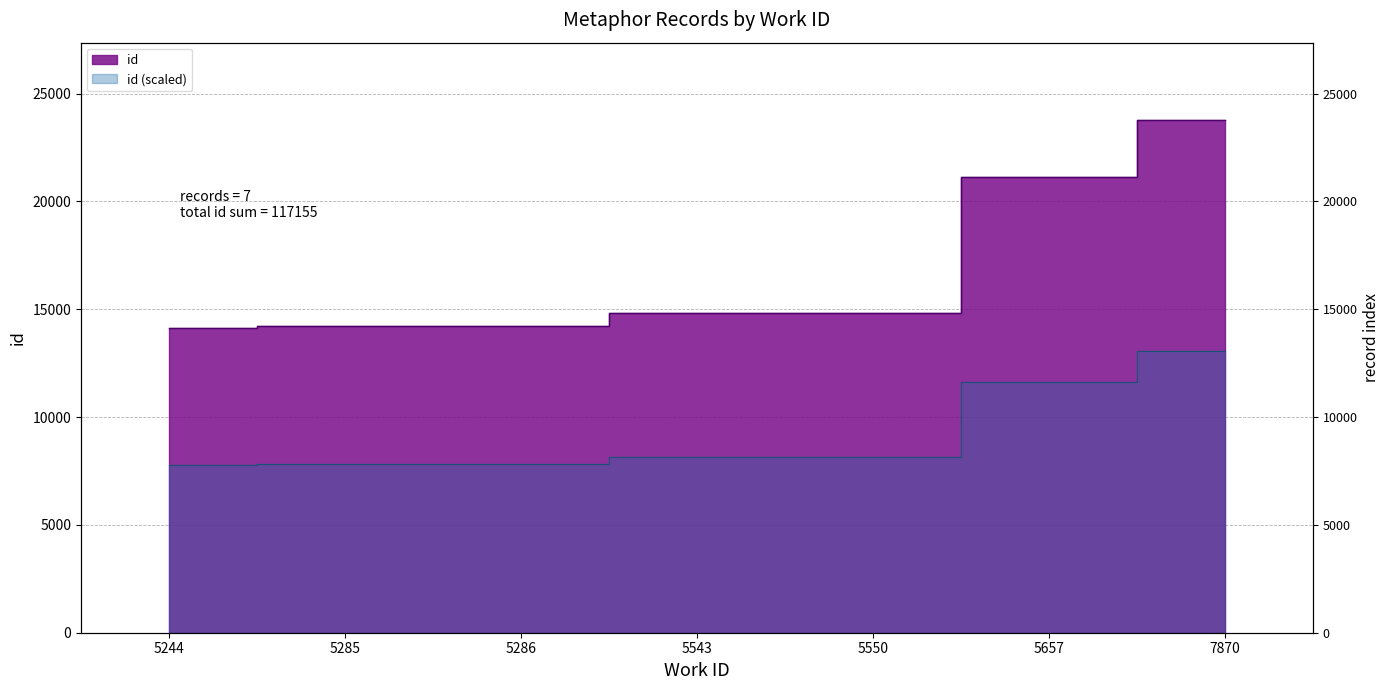

At which label is the value closest to 18973?

5657